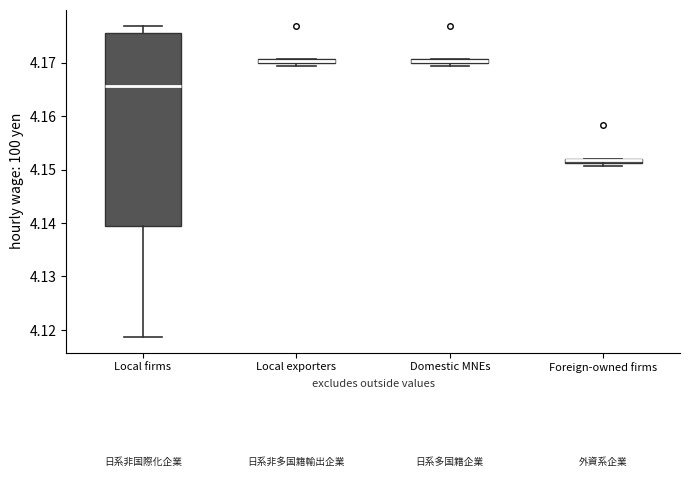

Comparing the boxes themselves (not the whiskers), which one is the tallest?

Local firms